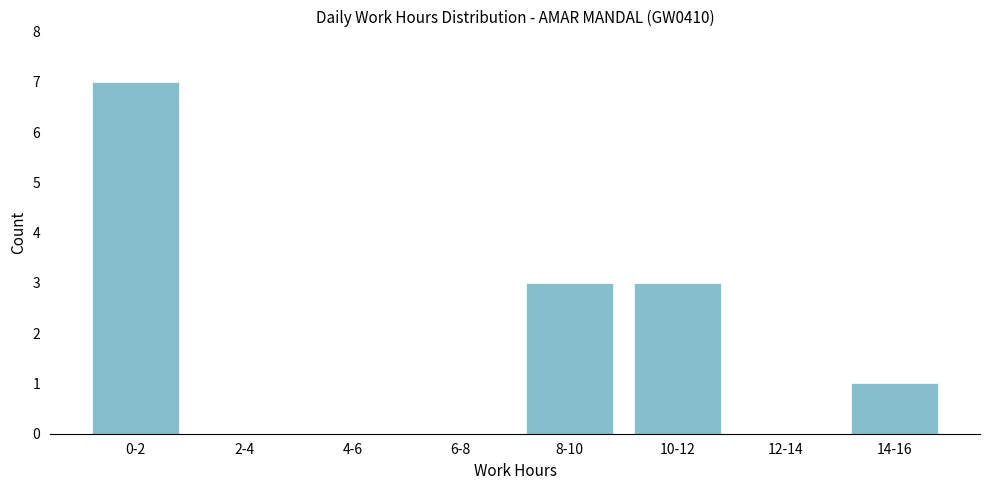

Reading right to left, list all the values displayed in this chart.

14-16=1	12-14=0	10-12=3	8-10=3	6-8=0	4-6=0	2-4=0	0-2=7